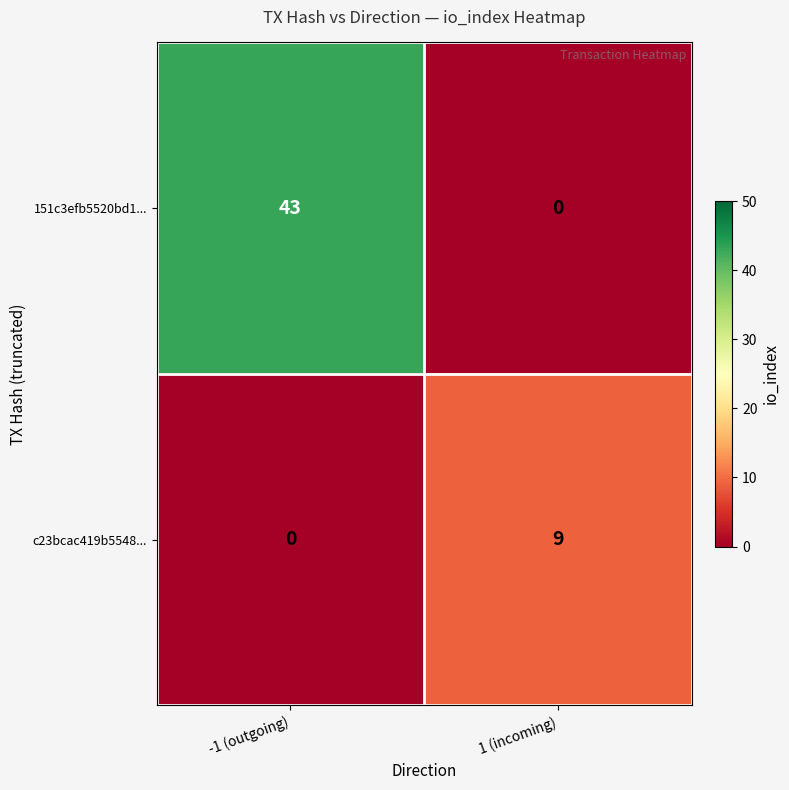

What is the spread (max minus min) of values at 1 (incoming)?

9